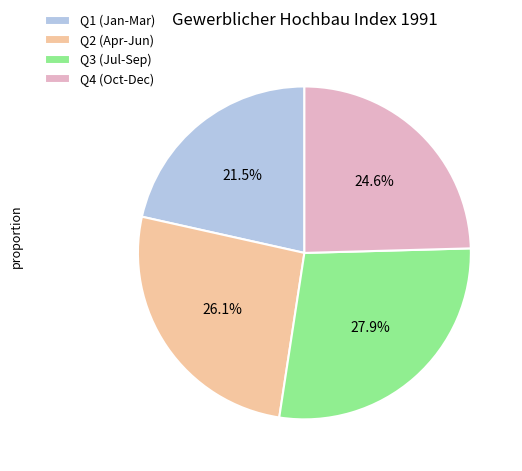

How many segments does this pie chart have?

4